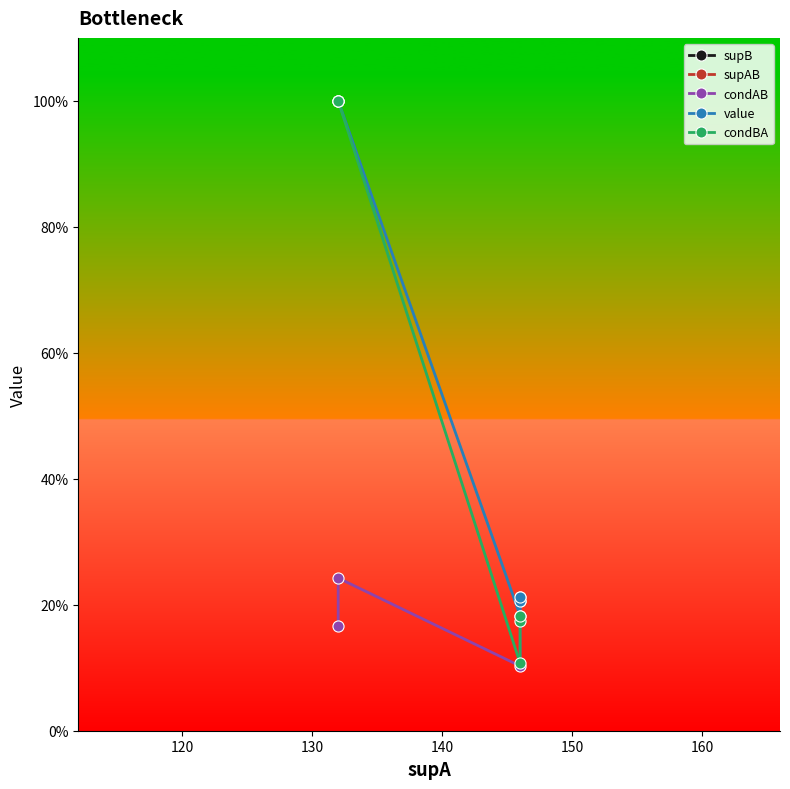

What is the value of the supAB point at the 3rd from the left?

15.0